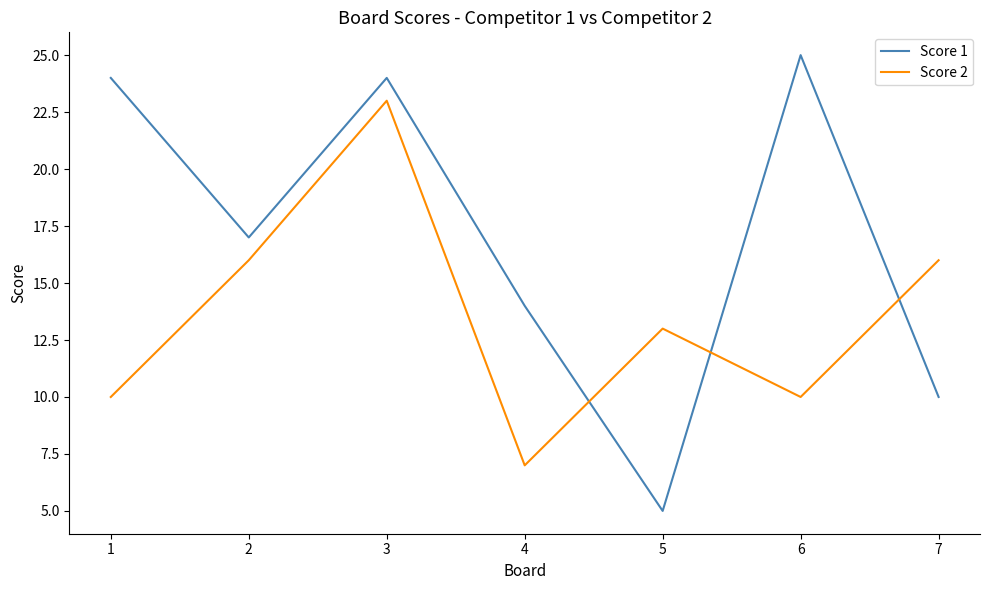

Which series has the largest range (max minus min)?

Score 1